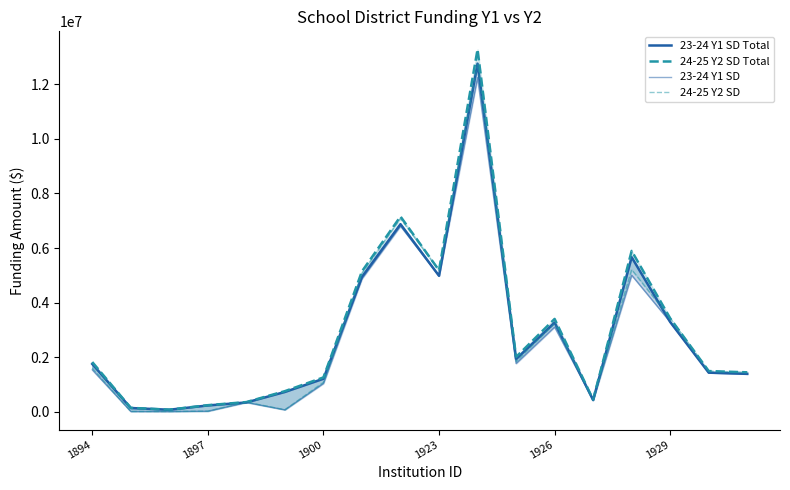

Rank the series at 17 from lowest to highest value.

23-24 Y1 SD Total, 23-24 Y1 SD, 24-25 Y2 SD Total, 24-25 Y2 SD